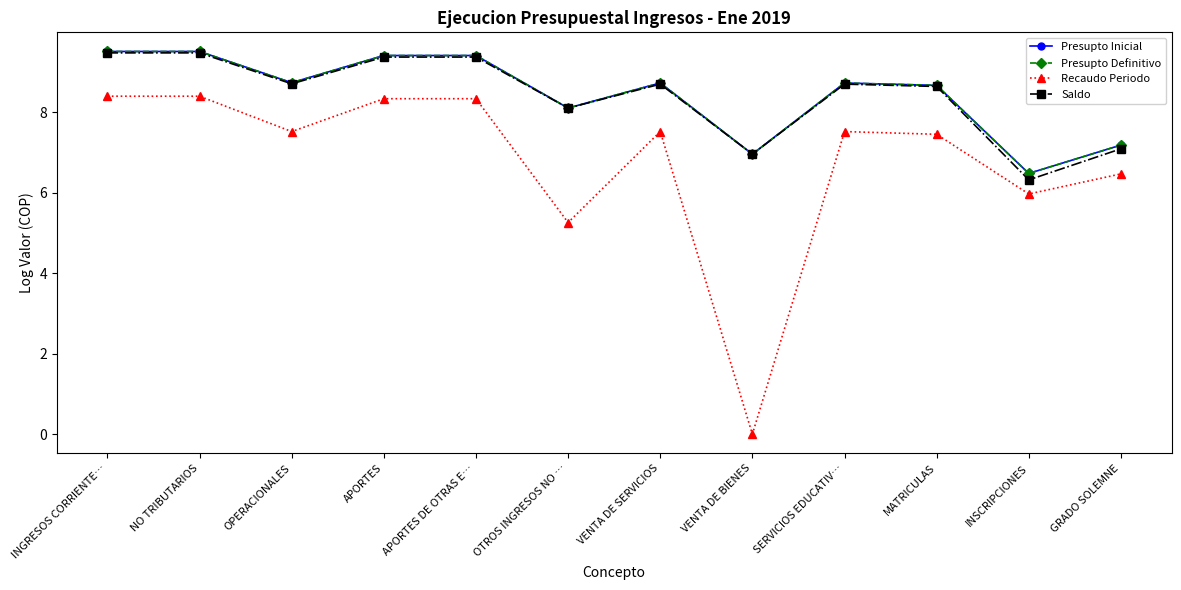

What is the label of the 11th point from the right?

NO TRIBUTARIOS